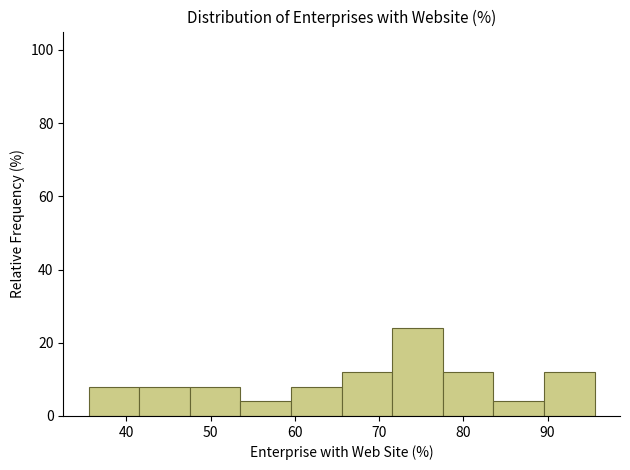

Reading left to right, transcribe this chart: for each bar, give the range it covers on the x-axis and its height. Neither the bar edges nor the heights are printed on the chart, so give them approximately, as read against the axes.

35 to 42: 8
42 to 48: 8
48 to 54: 8
54 to 60: 4
60 to 66: 8
66 to 72: 12
72 to 78: 24
78 to 84: 12
84 to 90: 4
90 to 96: 12